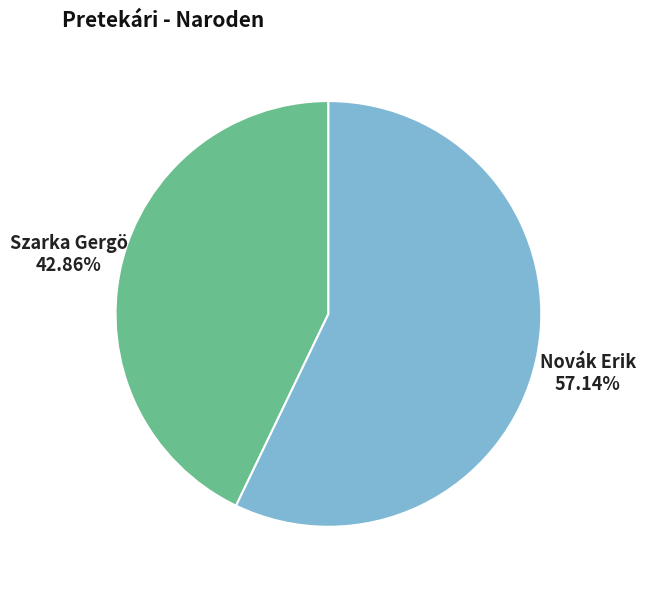

Which has a higher value, Szarka Gergö or Novák Erik?

Novák Erik